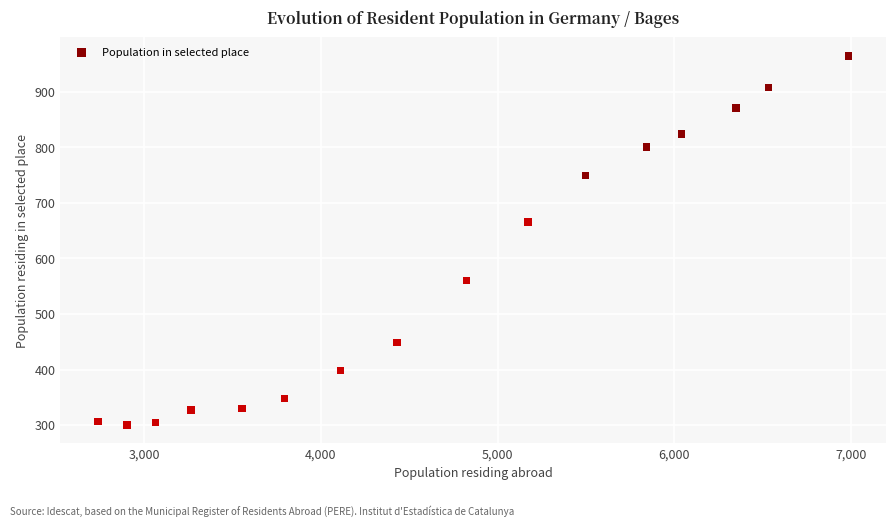

What Y value in the scatter plot is closest to 632?

666